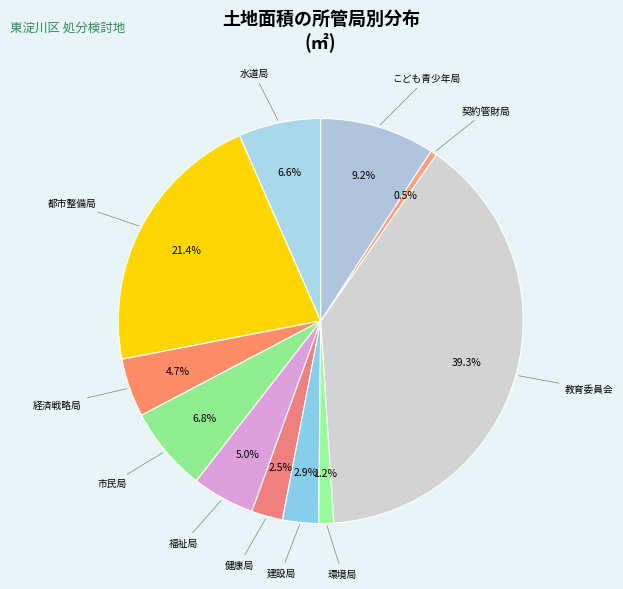

Which has a higher value, 経済戦略局 or 契約管財局?

経済戦略局